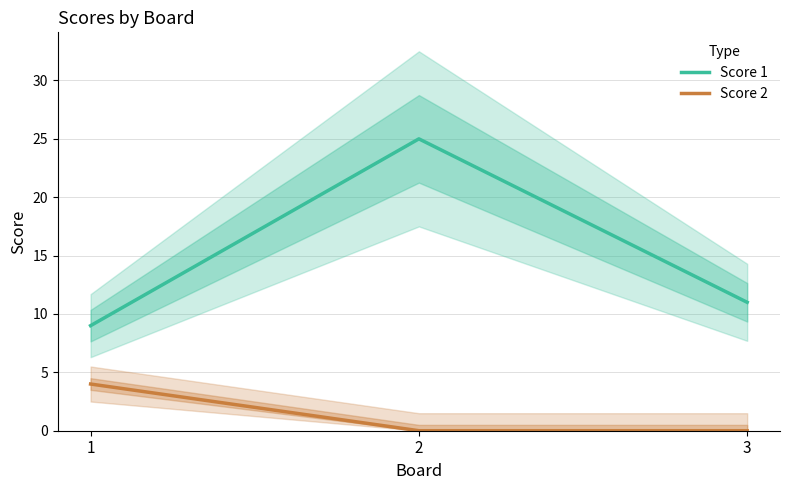

True or false: Score 2 has a value of 1 at 1.

False